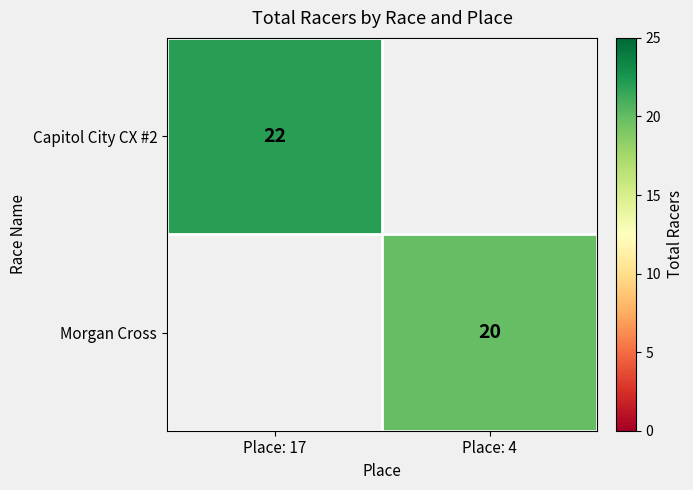

The Morgan Cross series shows 20 at Place: 4. True or false?

True